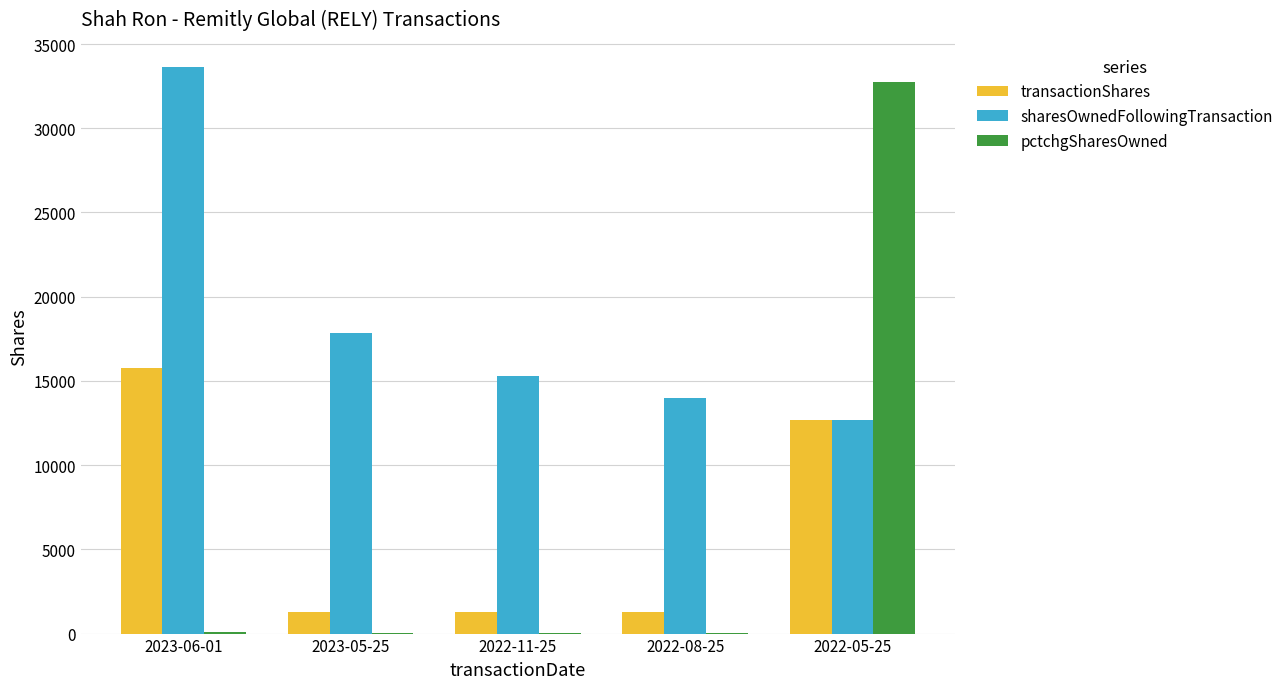

What is the sum of all pctchgSharesOwned values?

32882